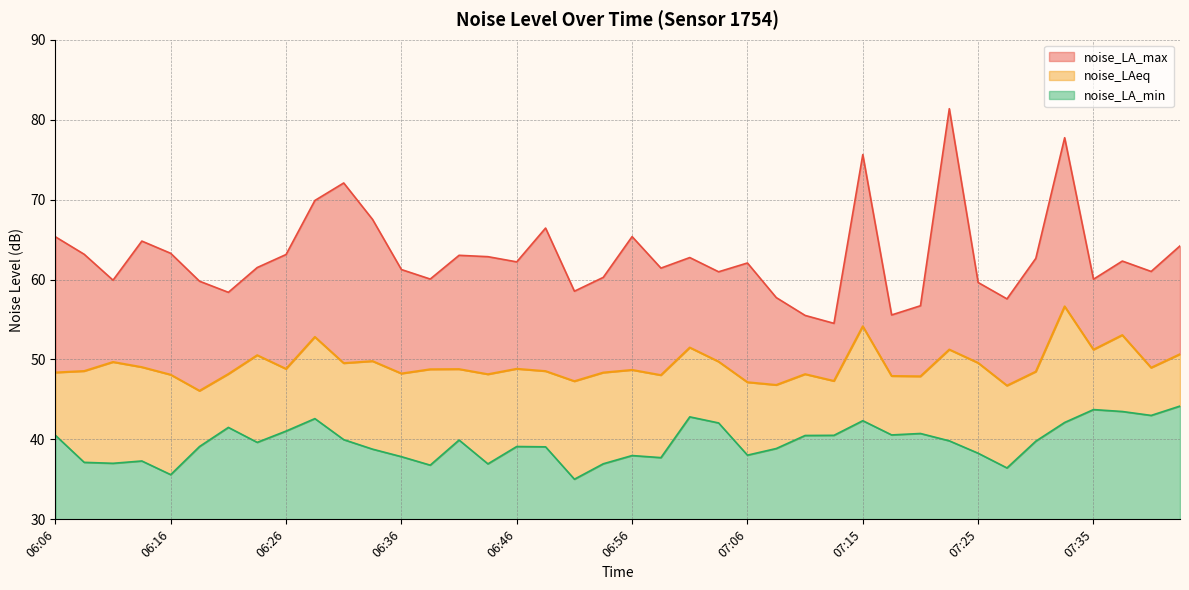

What is the label of the 37th point from the left?

07:35